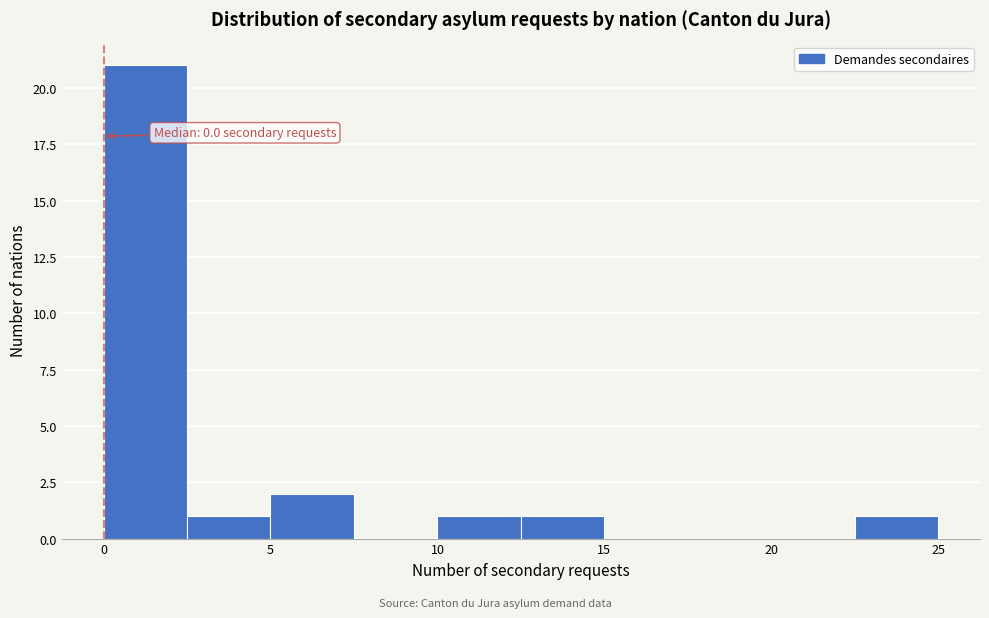

Over which range of the x-axis is the bar tallest?

0.0 to 2.5